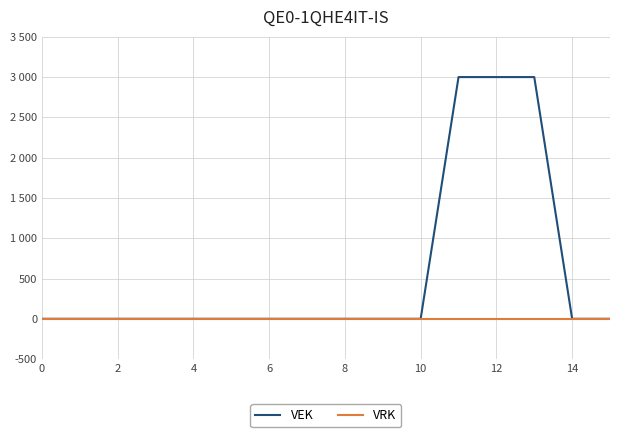

What are all the series names shown in the legend?

VEK, VRK